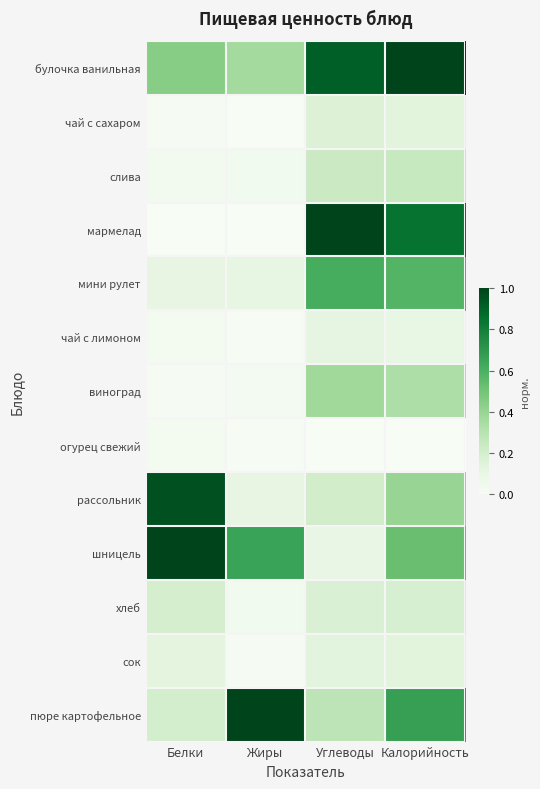

At which category is the sum across all series the highest?

Калорийность